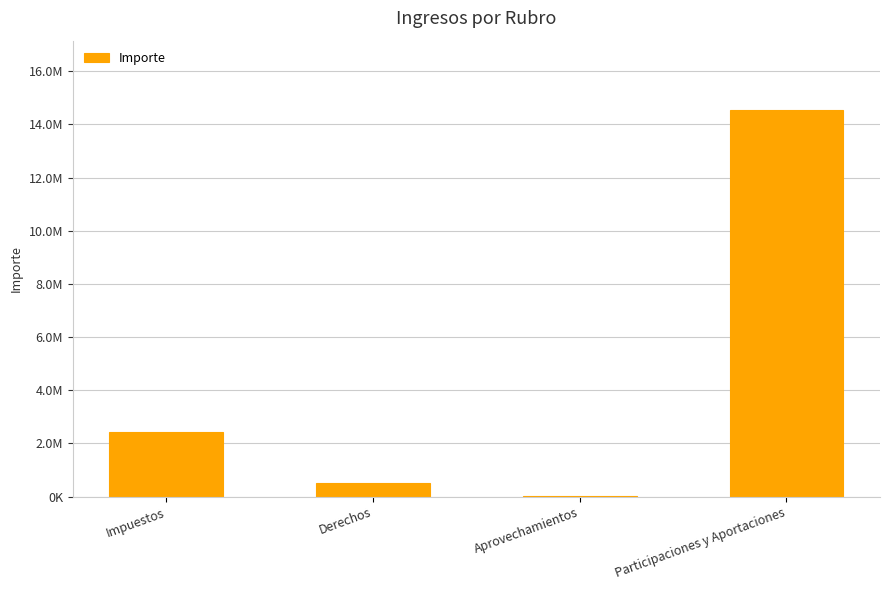

Is it true that the value at Derechos is 267650.4?

False